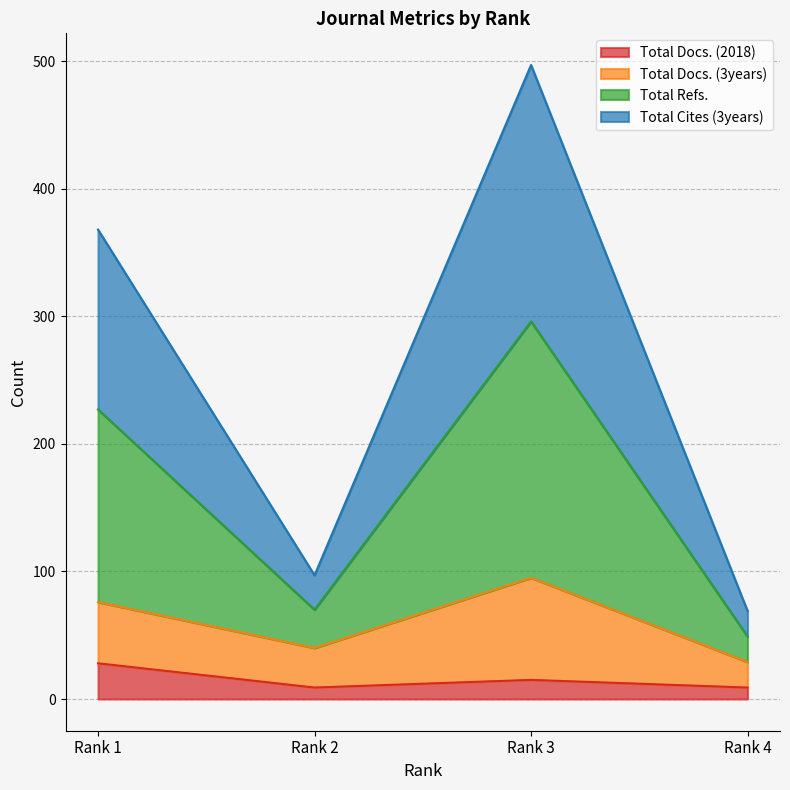

The Total Cites (3years) series shows 368 at Rank 1. True or false?

True